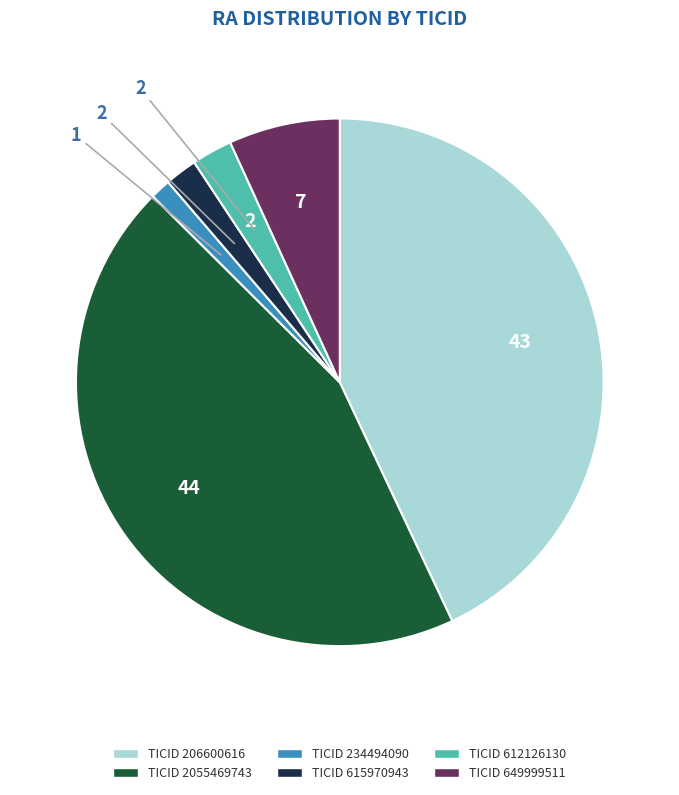

Count the number of slices in the pie.

6